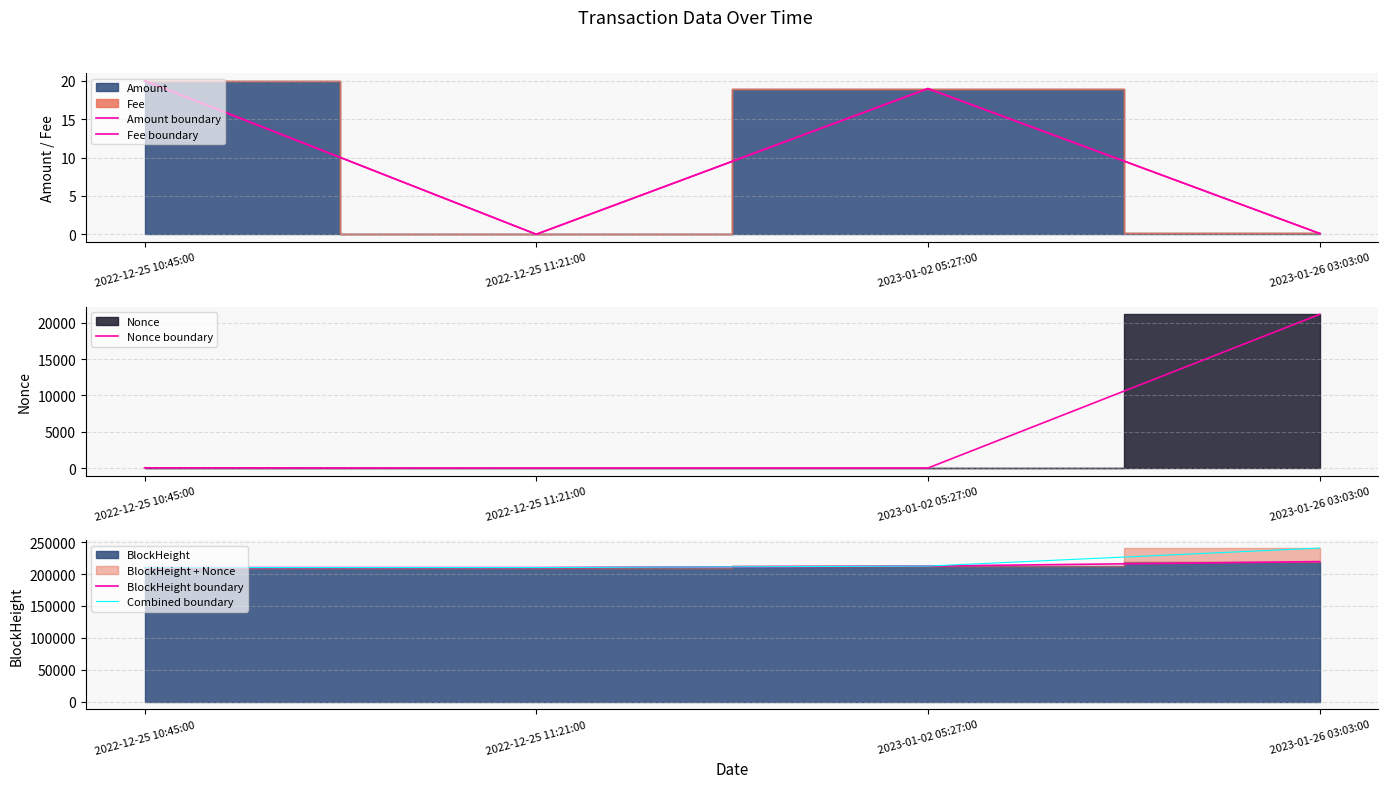

Is the value of Combined boundary at 2023-01-02 05:27:00 greater than the value of Nonce boundary at 2022-12-25 10:45:00?

Yes